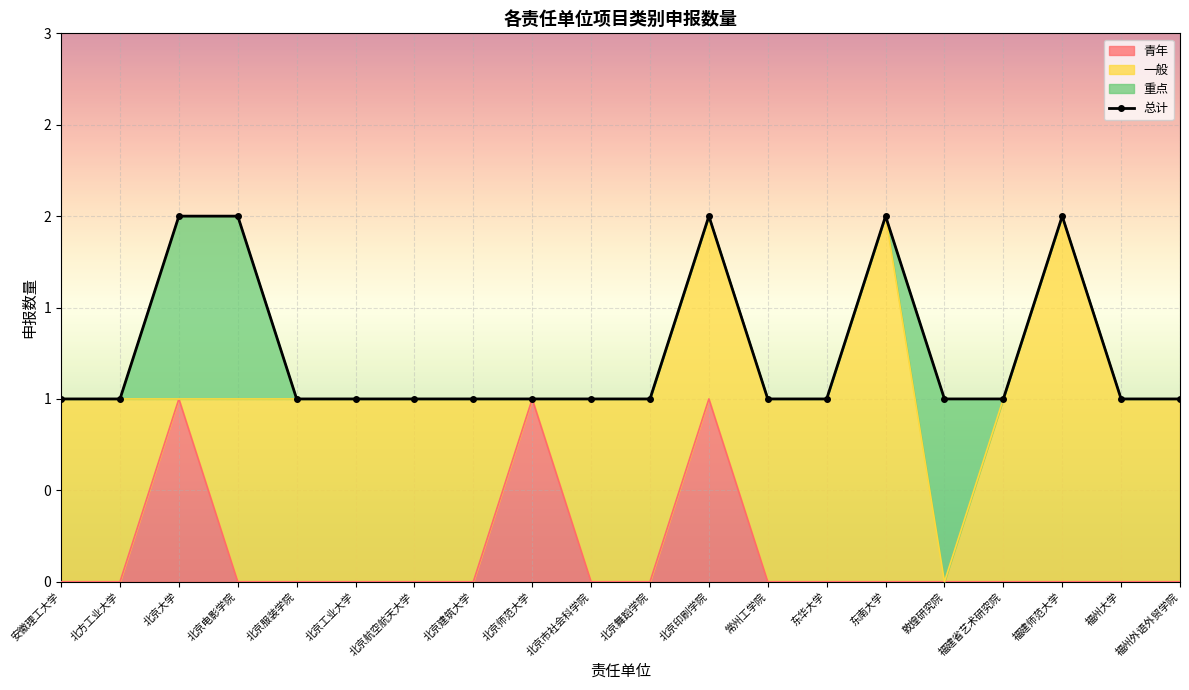

The value at 北方工业大学 is 1. True or false?

False